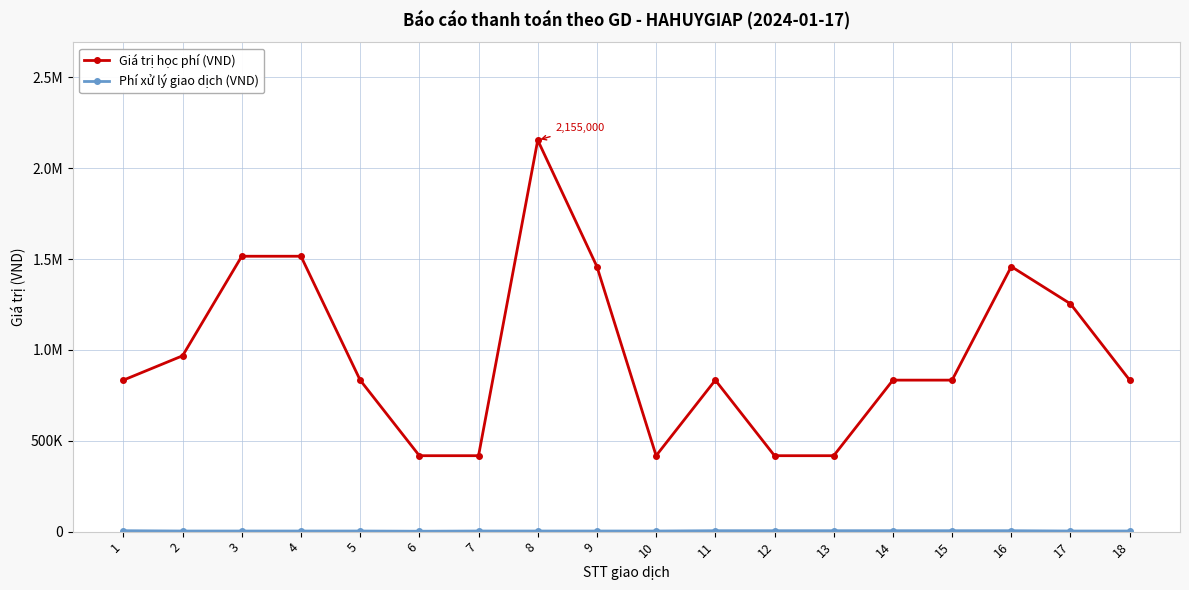

Which series has the widest spread of values?

Giá trị học phí (VND)